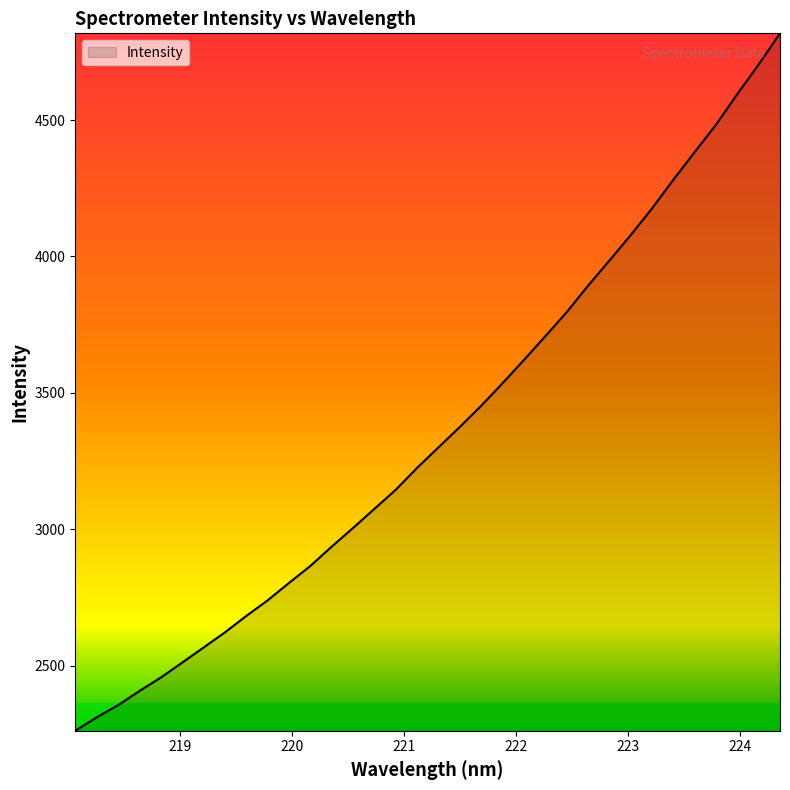

True or false: the data has more than 1 interior local peaks.

False